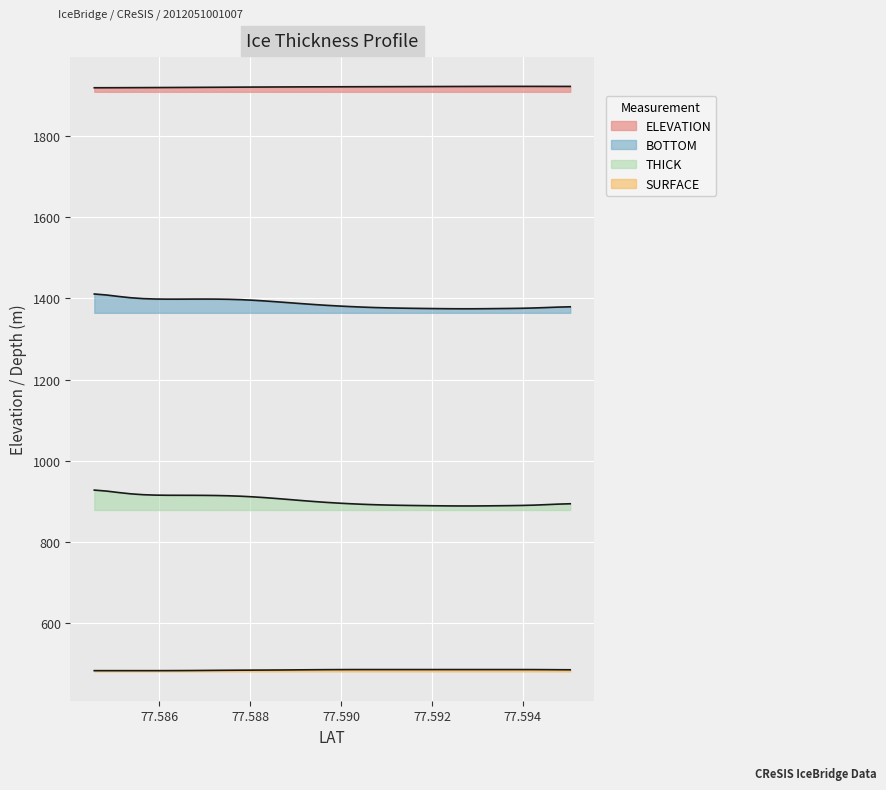

Does the chart display data point markers on the line(s)?

No